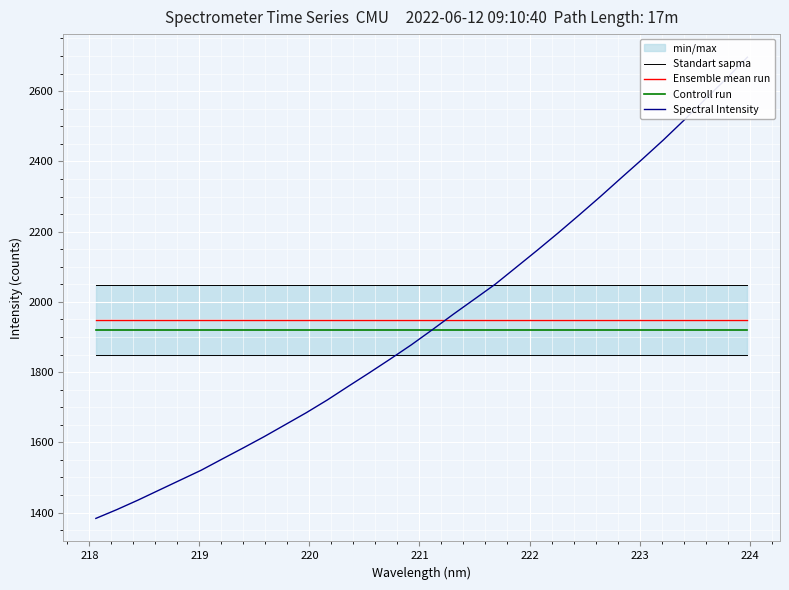

What is the maximum value for Controll run?

1920.7